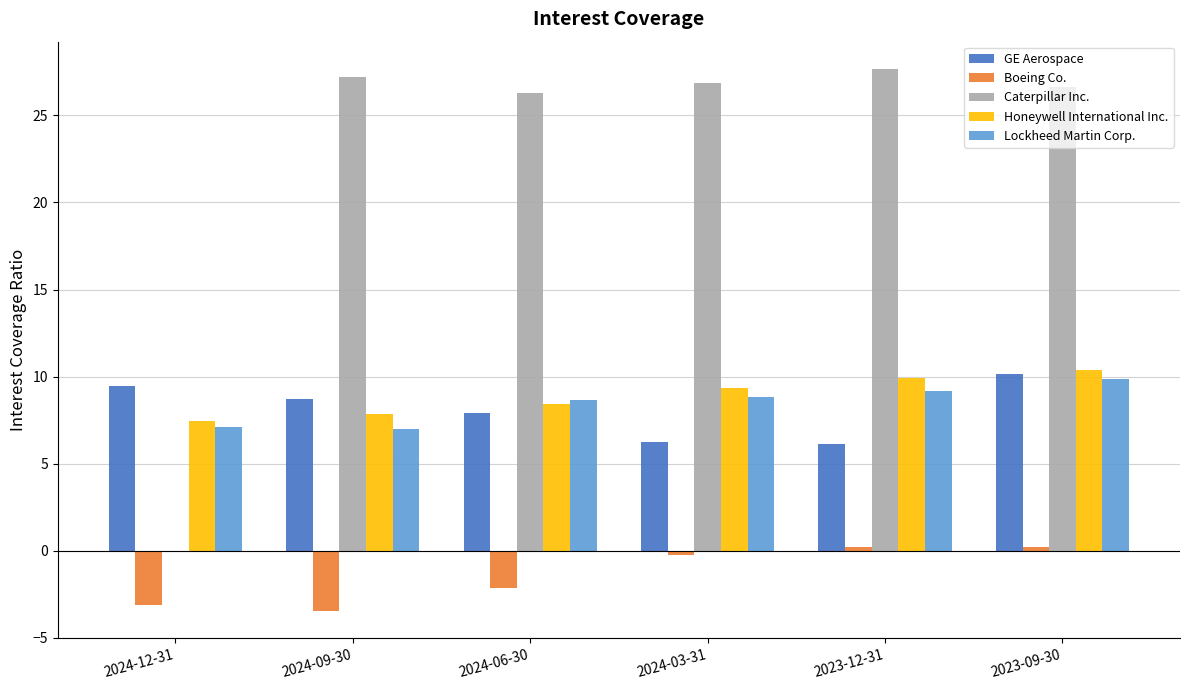

Between 2024-12-31 and 2024-03-31, which series saw the biggest shift?

Caterpillar Inc.